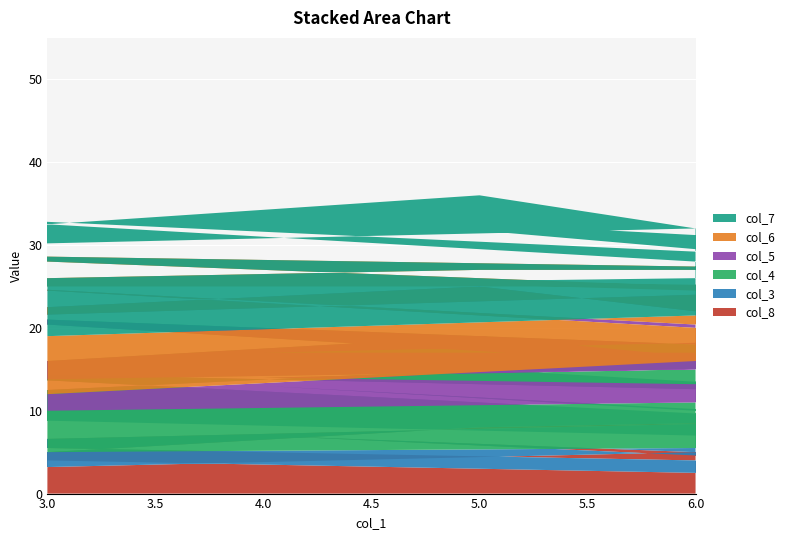

Reading right to left, extract all data points from this chart.

col_8: 5	2	8	9	6	3	7	1	4
col_3: 2	8	7	3	9	4	6	5	1
col_4: 8	3	4	2	7	9	1	6	5
col_5: 9	7	6	5	4	1	3	8	2
col_6: 1	5	2	8	3	6	9	4	7
col_7: 7	4	9	1	5	2	8	3	6